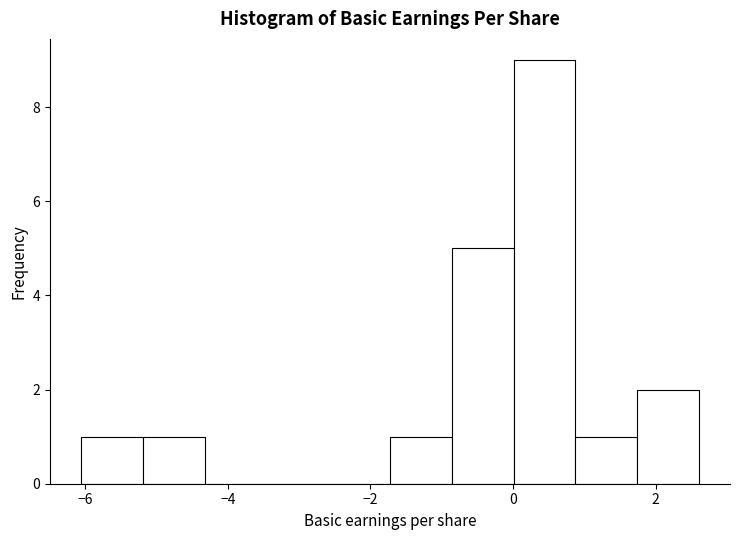

Reading left to right, list every bar in this chart as the range it spans on the x-axis followed by its height. Neither the bar edges nor the heights are printed on the chart, so give them approximately, as read against the axes.

-6.0 to -5.2: 1
-5.2 to -4.4: 1
-4.4 to -3.4: 0
-3.4 to -2.6: 0
-2.6 to -1.8: 0
-1.8 to -0.8: 1
-0.8 to 0.0: 5
0.0 to 0.8: 9
0.8 to 1.8: 1
1.8 to 2.6: 2